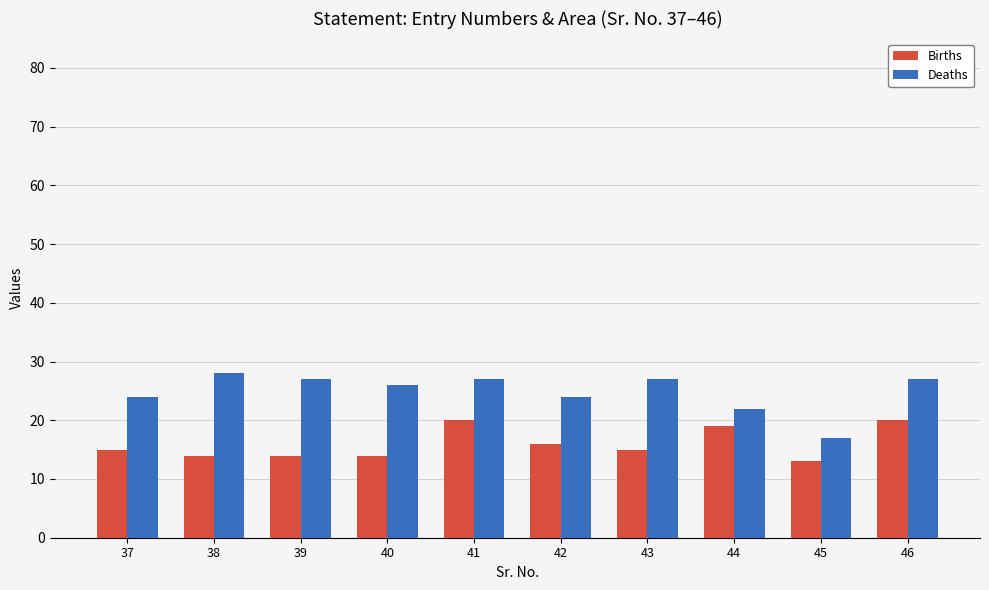

What is the difference between the maximum and minimum values in the Deaths series?

11